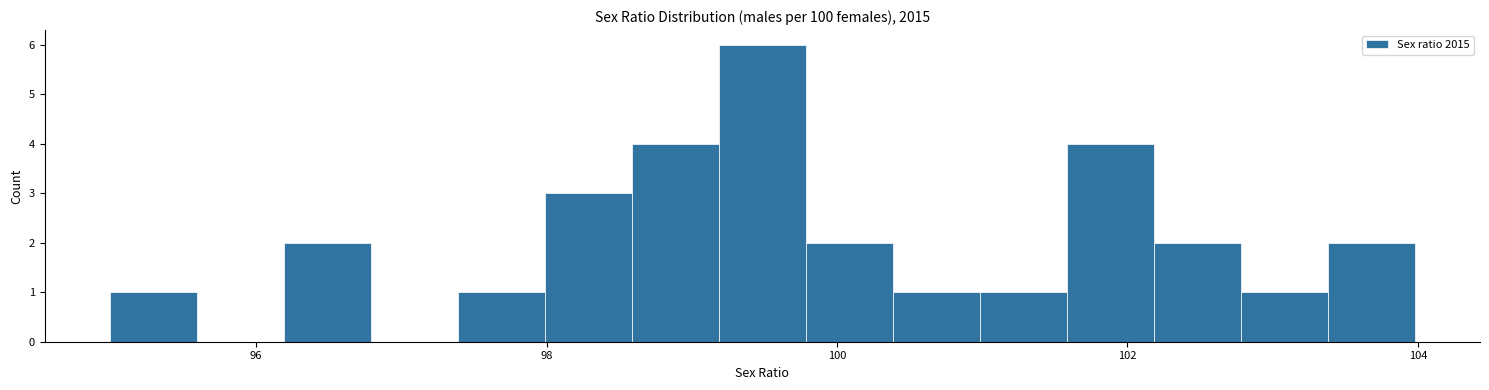

Around what value on the x-axis is the tallest bar? Give the approximate position of its centre, as read against the axis.

99.4